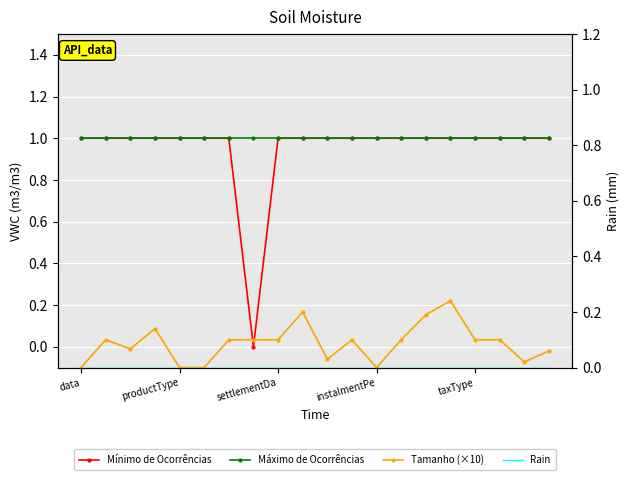

What is the value of the Mínimo de Ocorrências point at the 6th from the left?

1.0